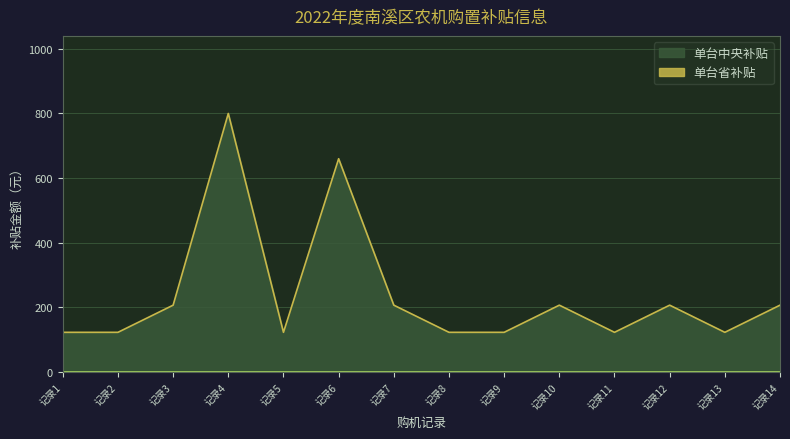

Which series has the widest spread of values?

单台中央补贴